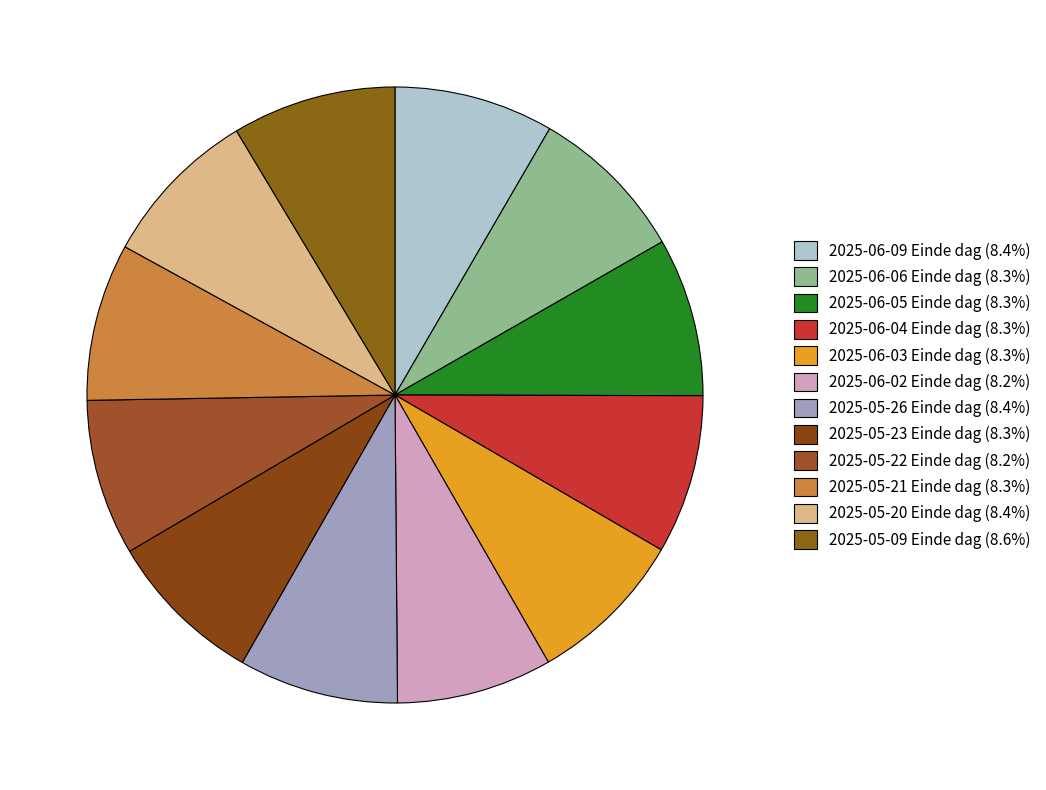

True or false: 2025-06-06 Einde dag accounts for 8% of the total.

True